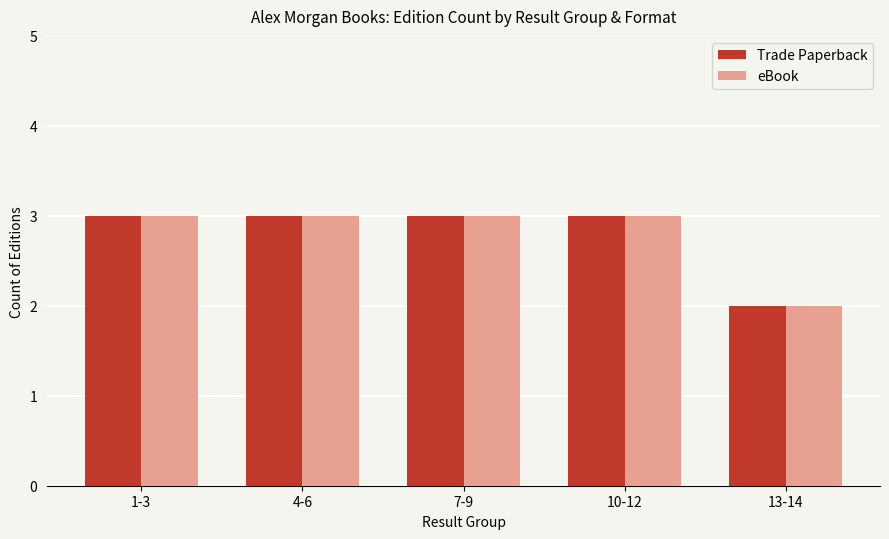

How many bars are there in each group?

2